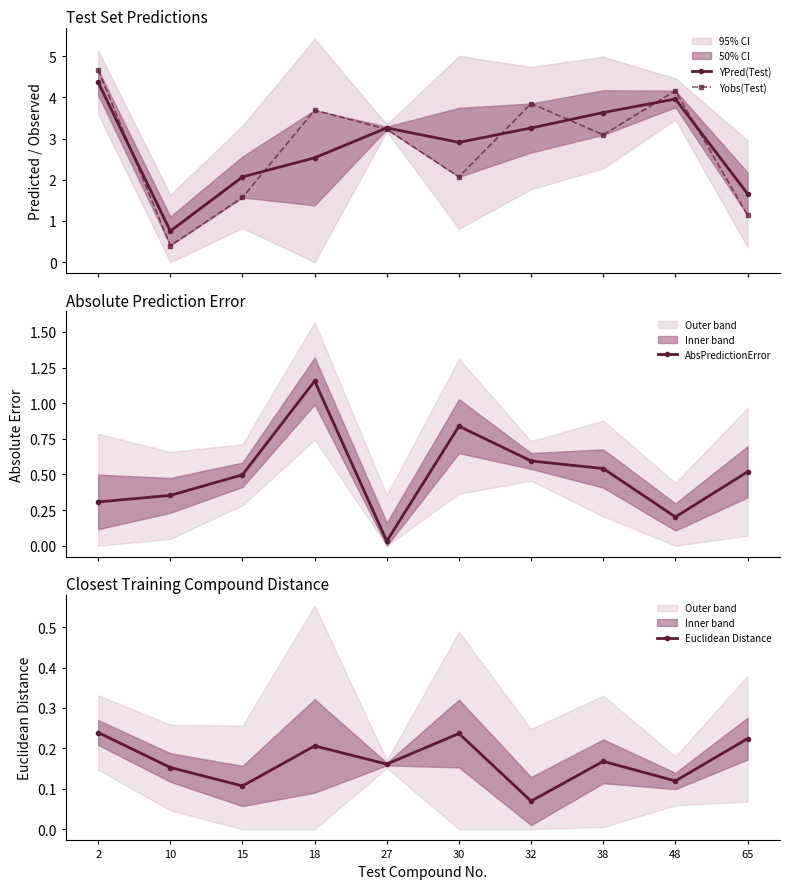

True or false: AbsPredictionError and Yobs(Test) intersect in this chart.

False